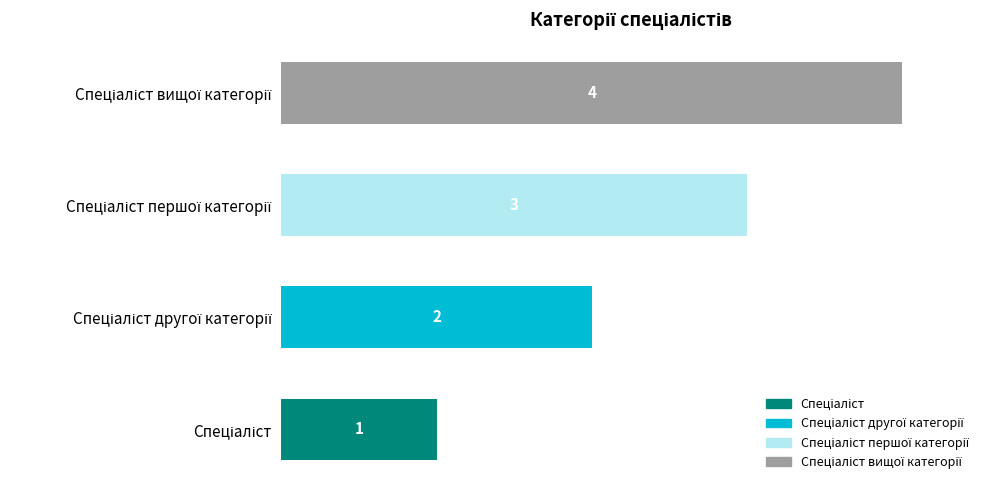

Which series has the widest spread of values?

Спеціаліст вищої категорії